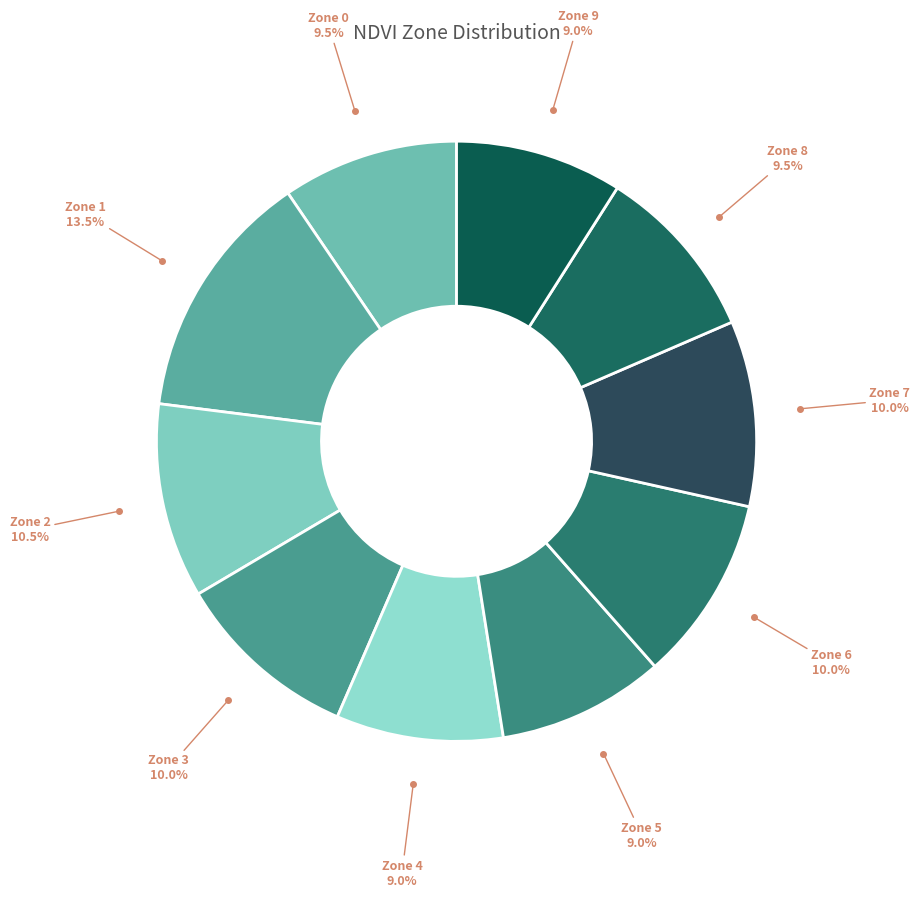

To the nearest percent, what is the difference between the Zone 7 and Zone 6 slice percentages?

0%